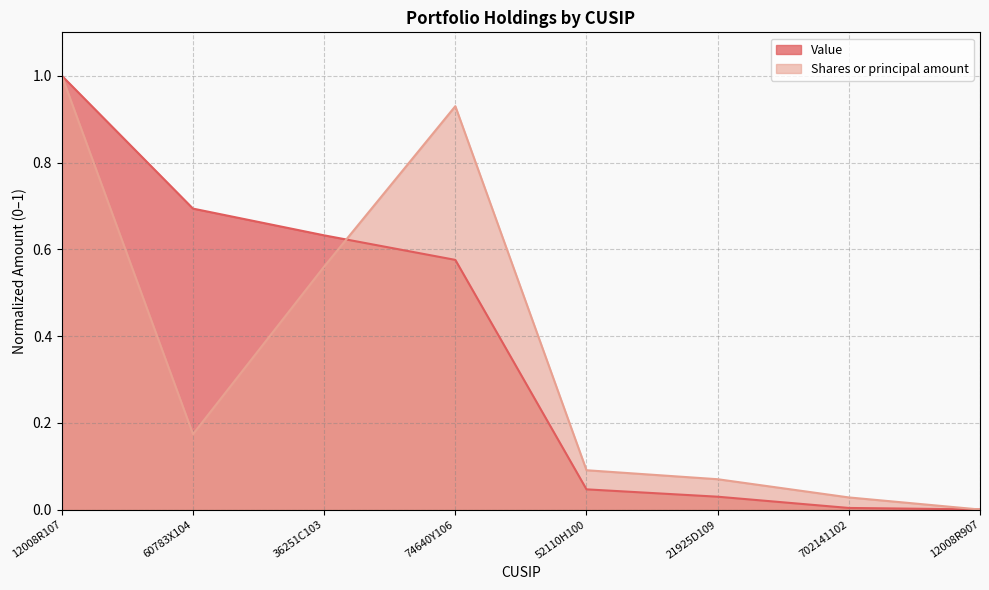

At 74640Y106, list the series in order from smallest to largest.

Value, Shares or principal amount